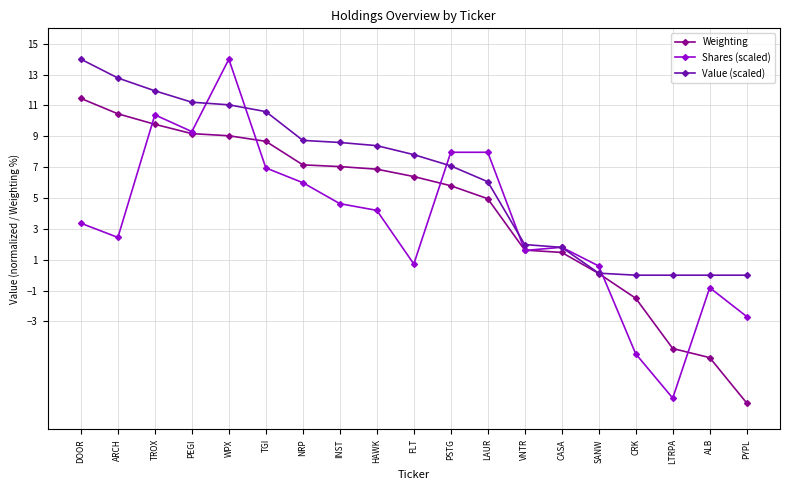

List the series in order of their overall mean, lowest first.

Shares (scaled), Weighting, Value (scaled)